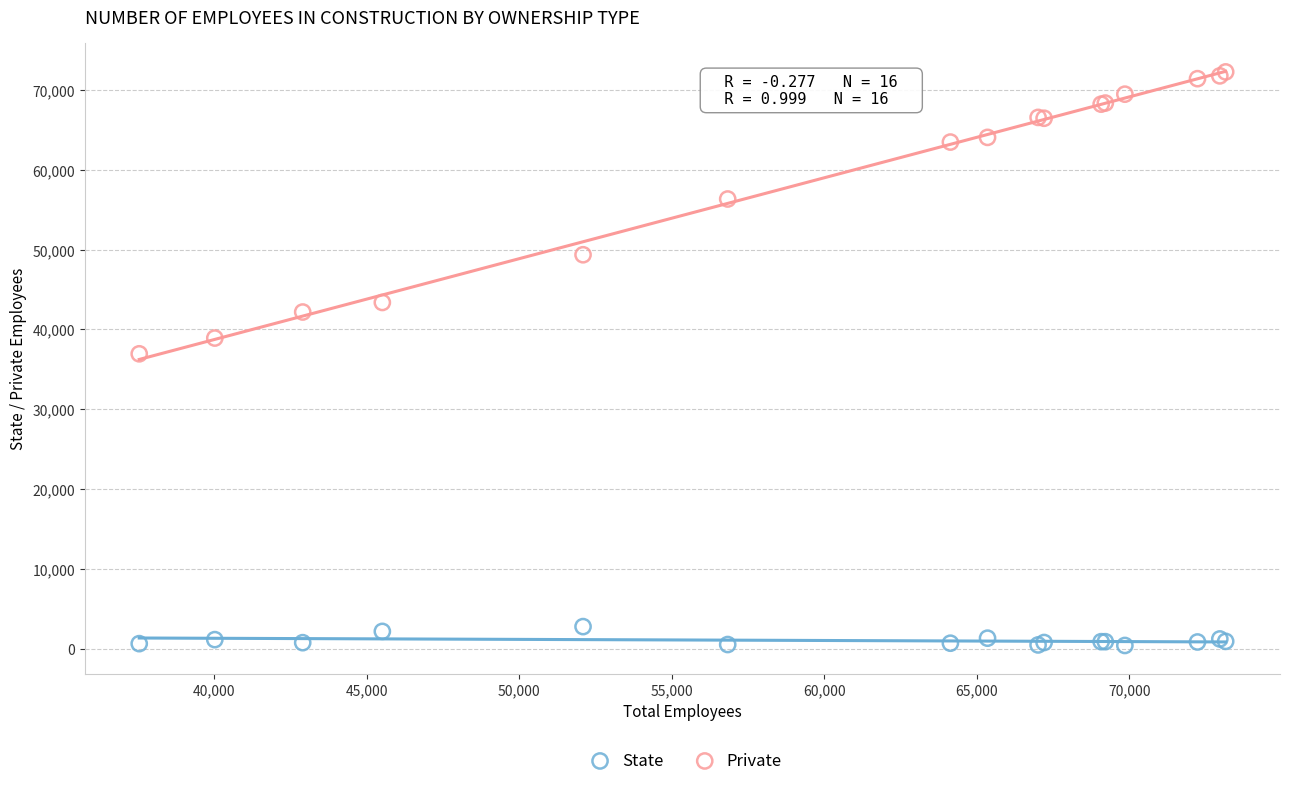

In the Private series, what Y value is closest to 54592?

56329